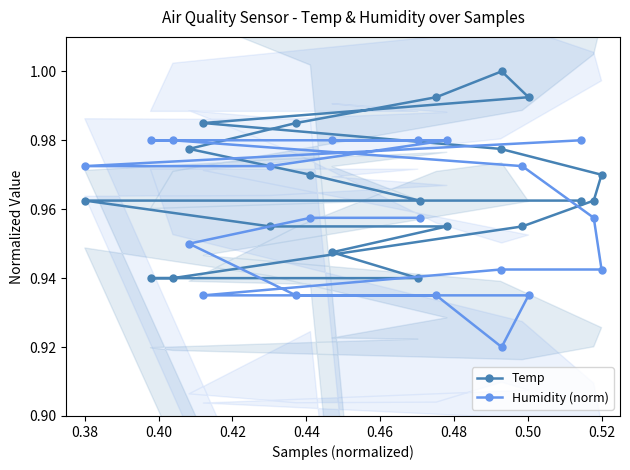

Is it true that Temp equals 0.5 at 0.52?

False